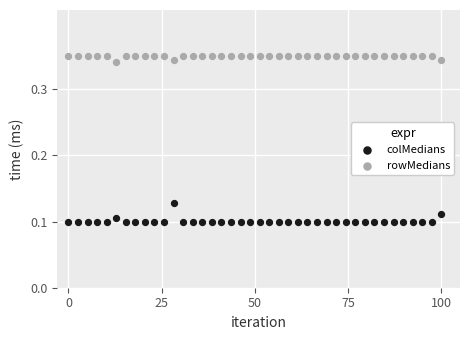

What is the X range (max minus min) for the scatter plot?

100.0